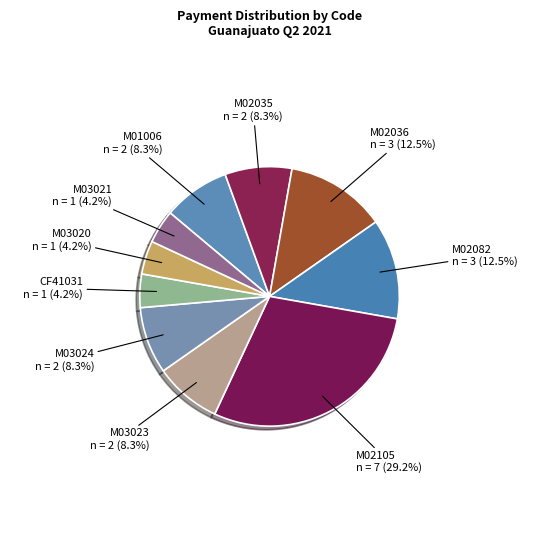

How many segments does this pie chart have?

10